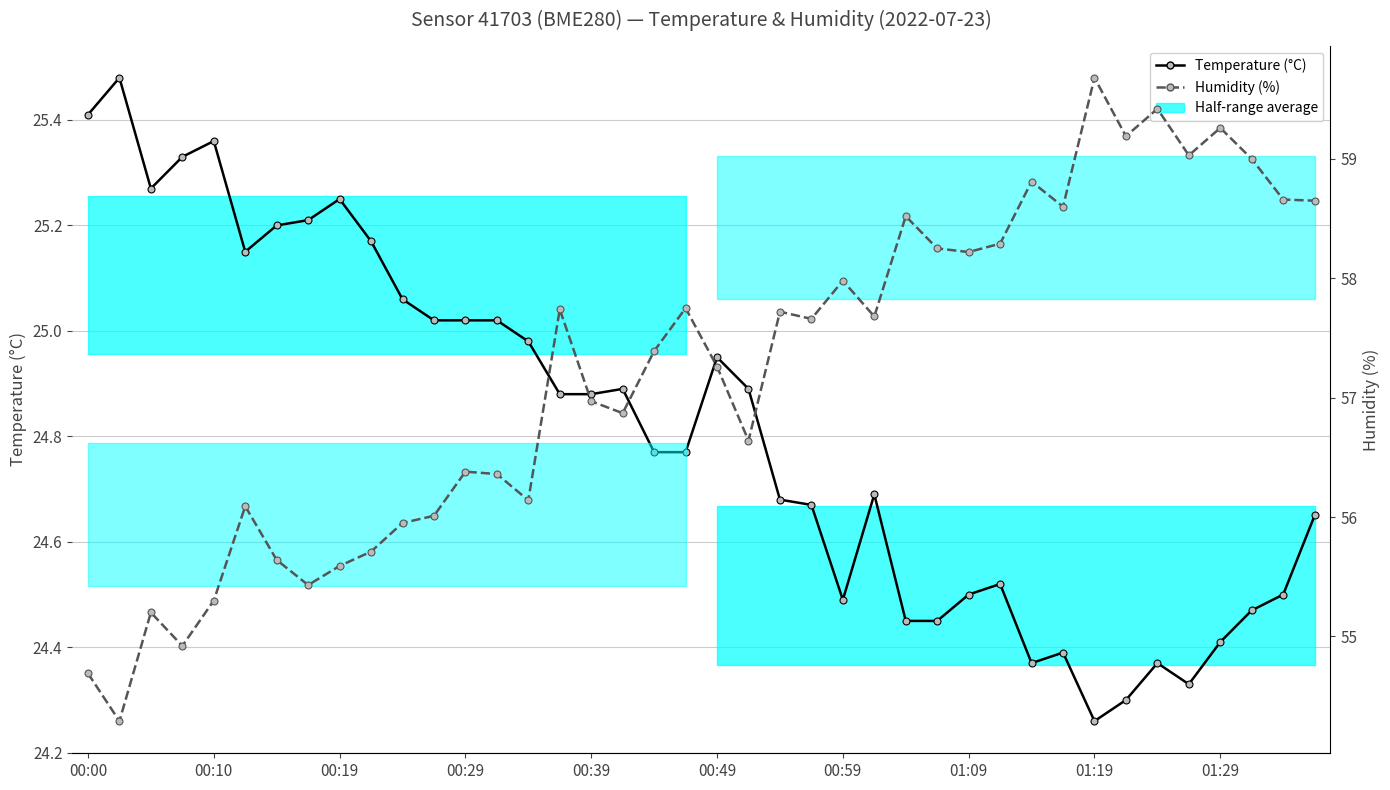

What is the difference between the highest and lowest values at 30?

34.4